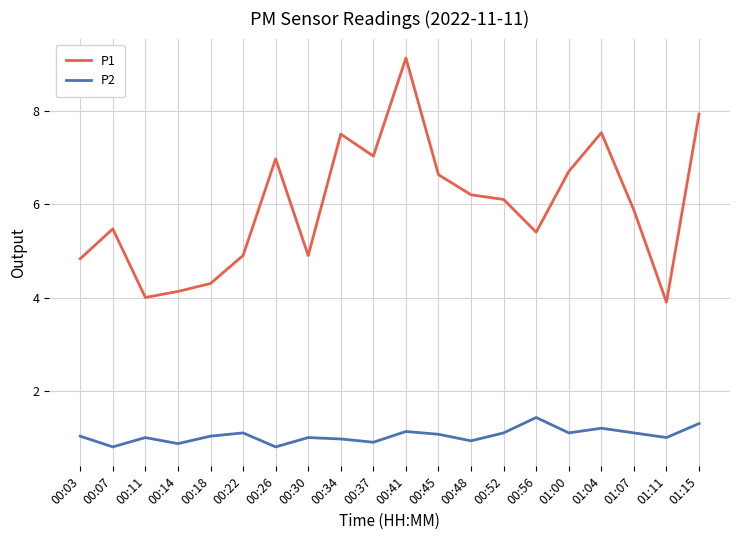

At which label does P1 reach its minimum?

01:11